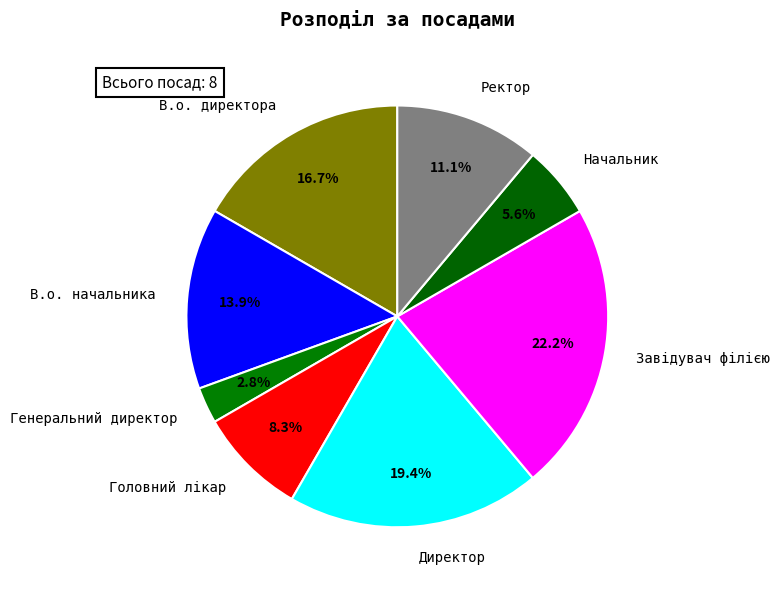

The Завідувач філією slice represents 28% of the pie. True or false?

False